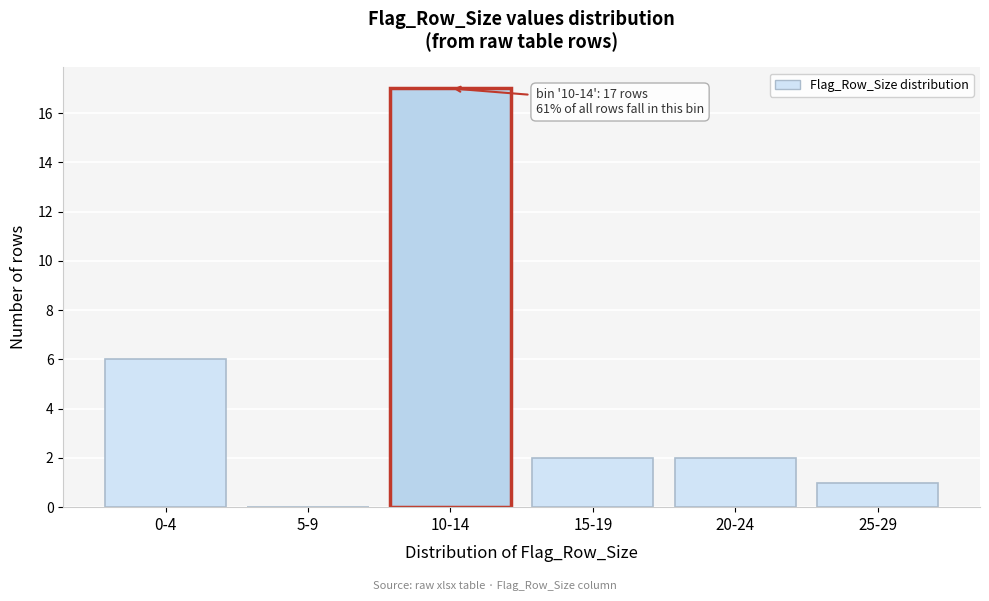

Reading left to right, list all the values displayed in this chart.

0-4=6	5-9=0	10-14=17	15-19=2	20-24=2	25-29=1